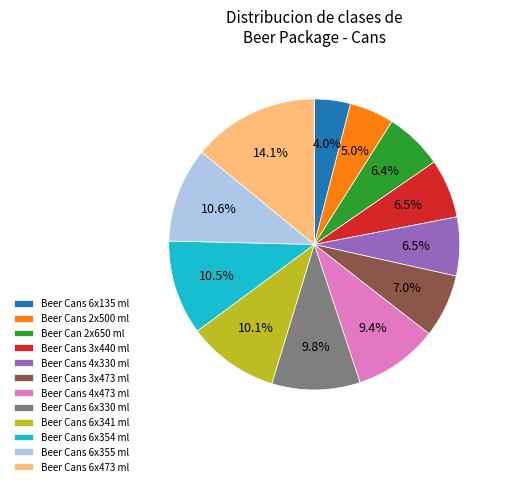

Does Beer Cans 3x440 ml account for over 50% of the chart?

No